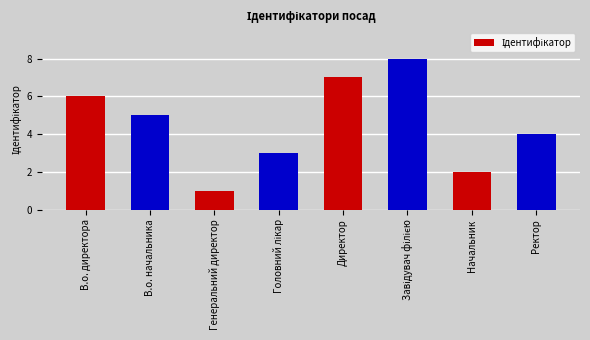

What is the maximum value shown in the chart?

8